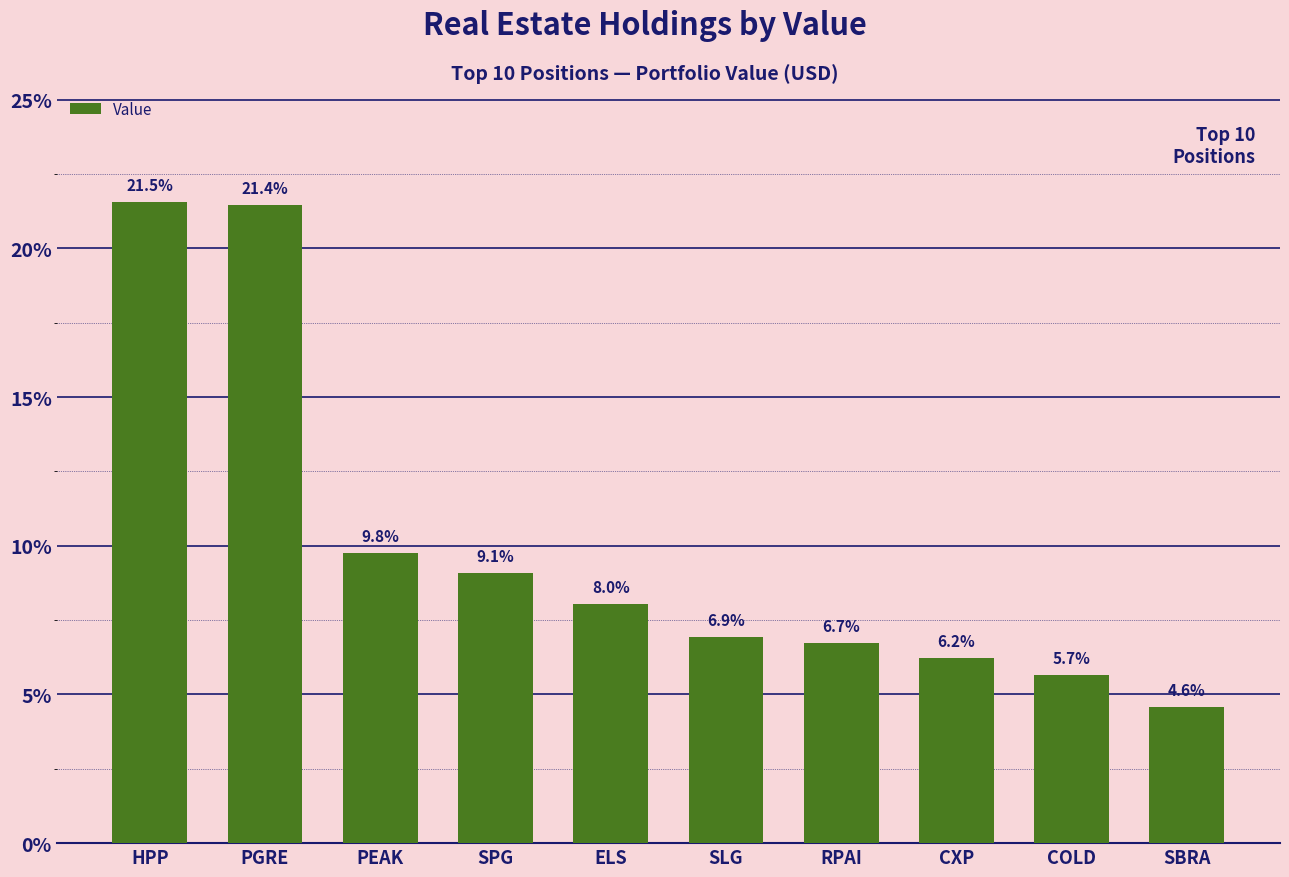

Are the bars grouped side by side (vs. stacked)?

No